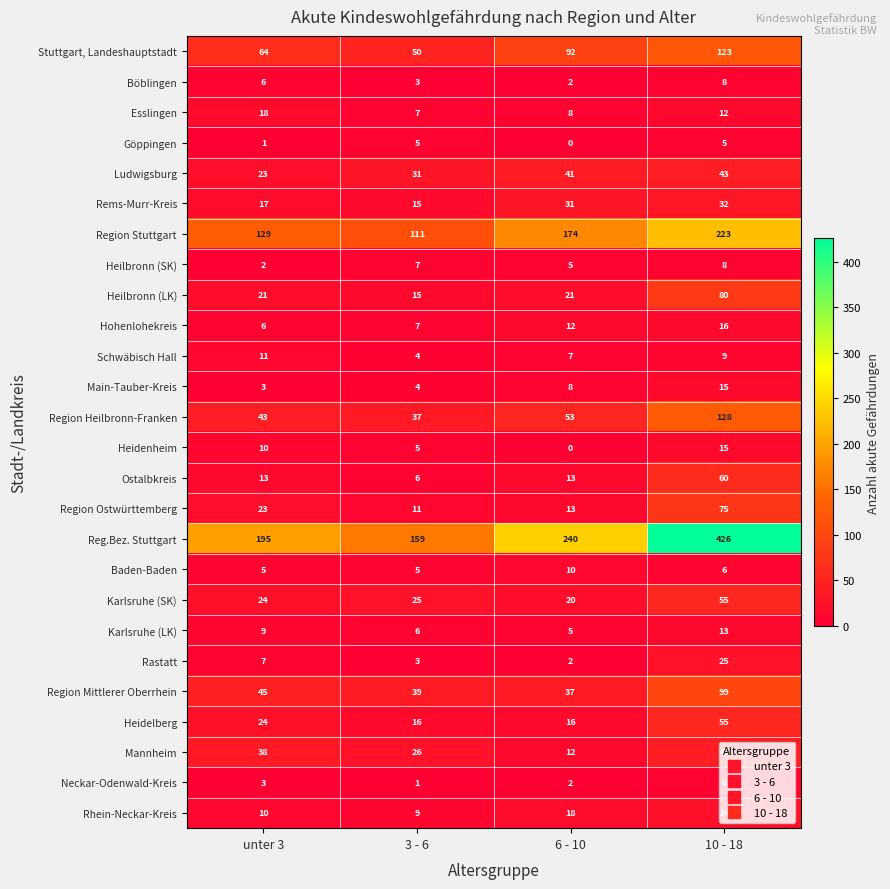

Which label corresponds to the smallest value in the chart?

6 - 10